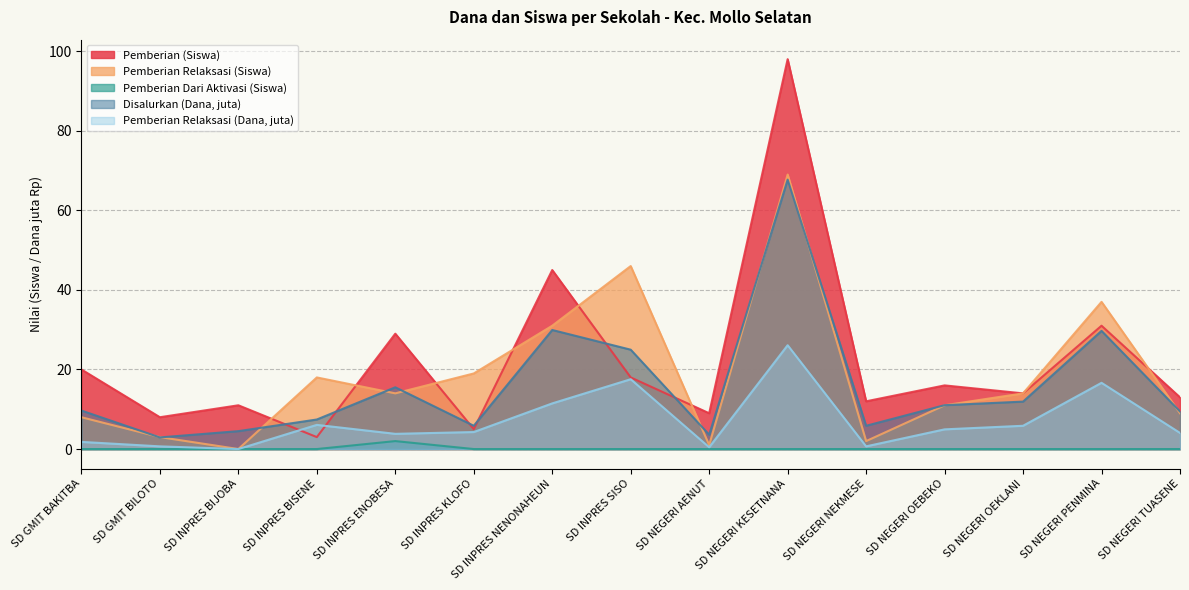

Is it true that Pemberian Dari Aktivasi (Siswa) equals 0.9 at SD NEGERI TUASENE?

False